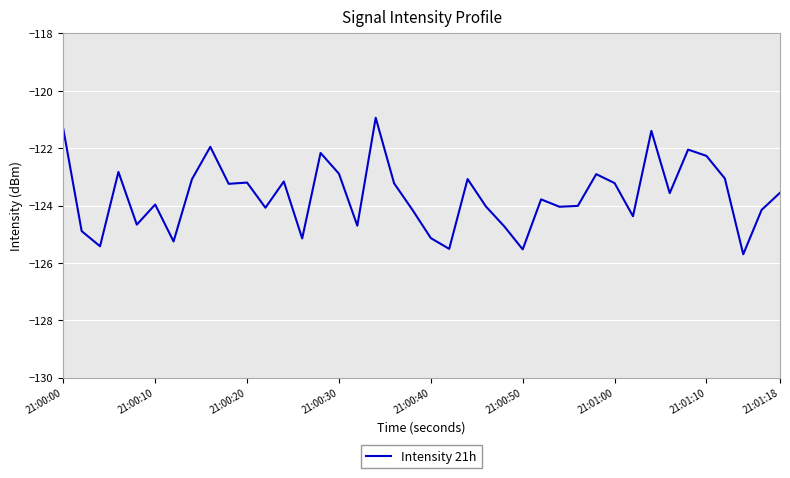

What is the difference between the maximum and minimum values?

4.8